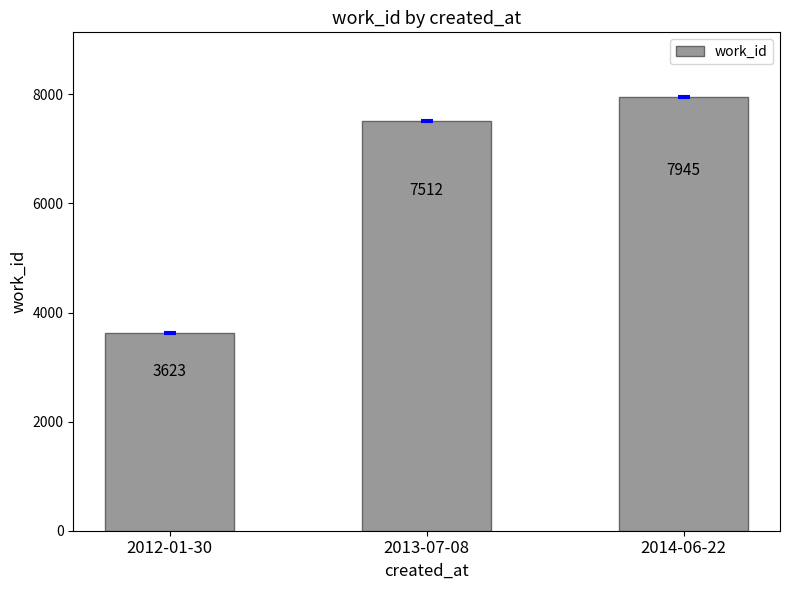

True or false: the data shows 3623 at 2012-01-30.

True